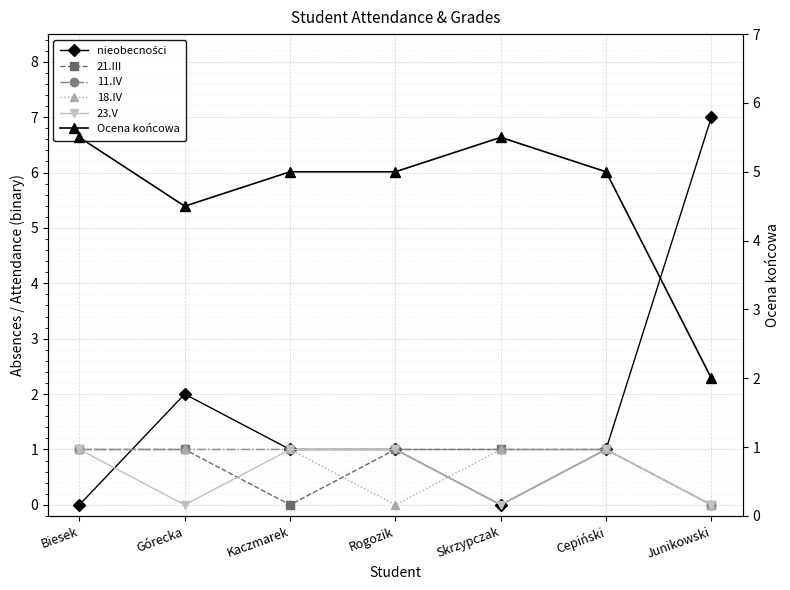

Which series has the largest total across all categories?

Ocena końcowa